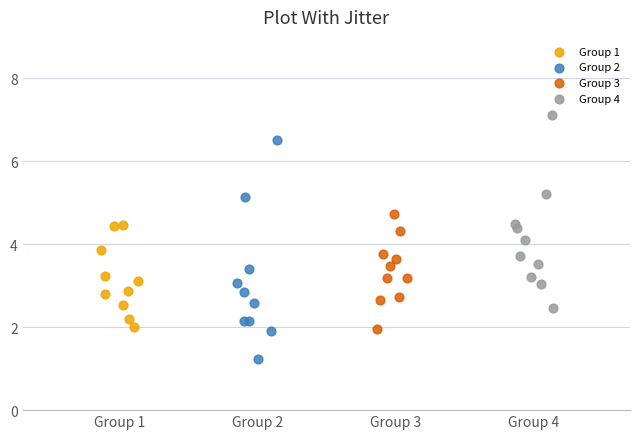

Which series contains the highest Y value?

Group 4